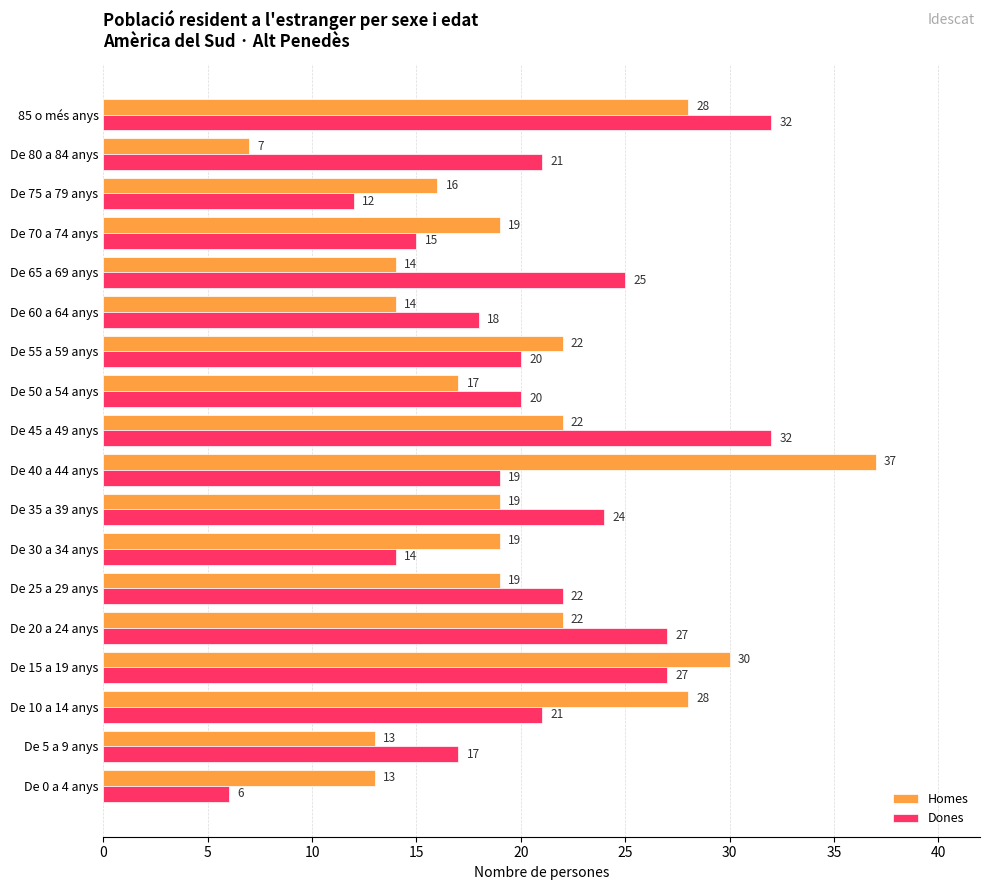

At which label does Homes reach its minimum?

De 80 a 84 anys